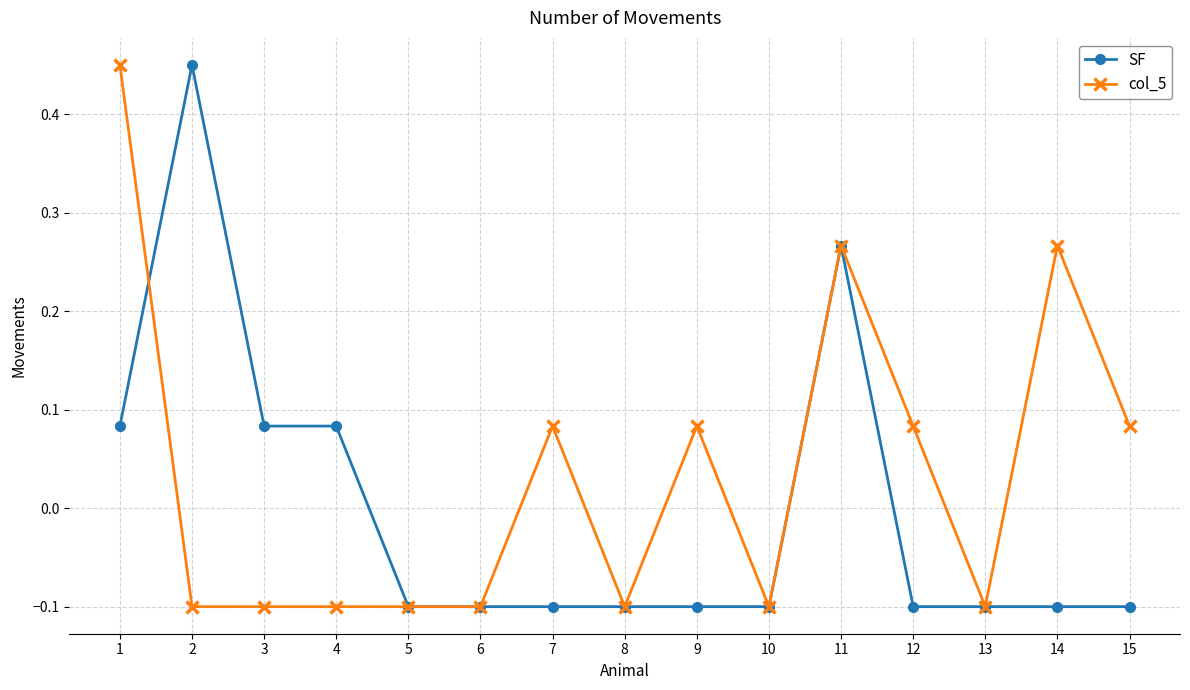

Count the SF values in the range 0 to 1.

5